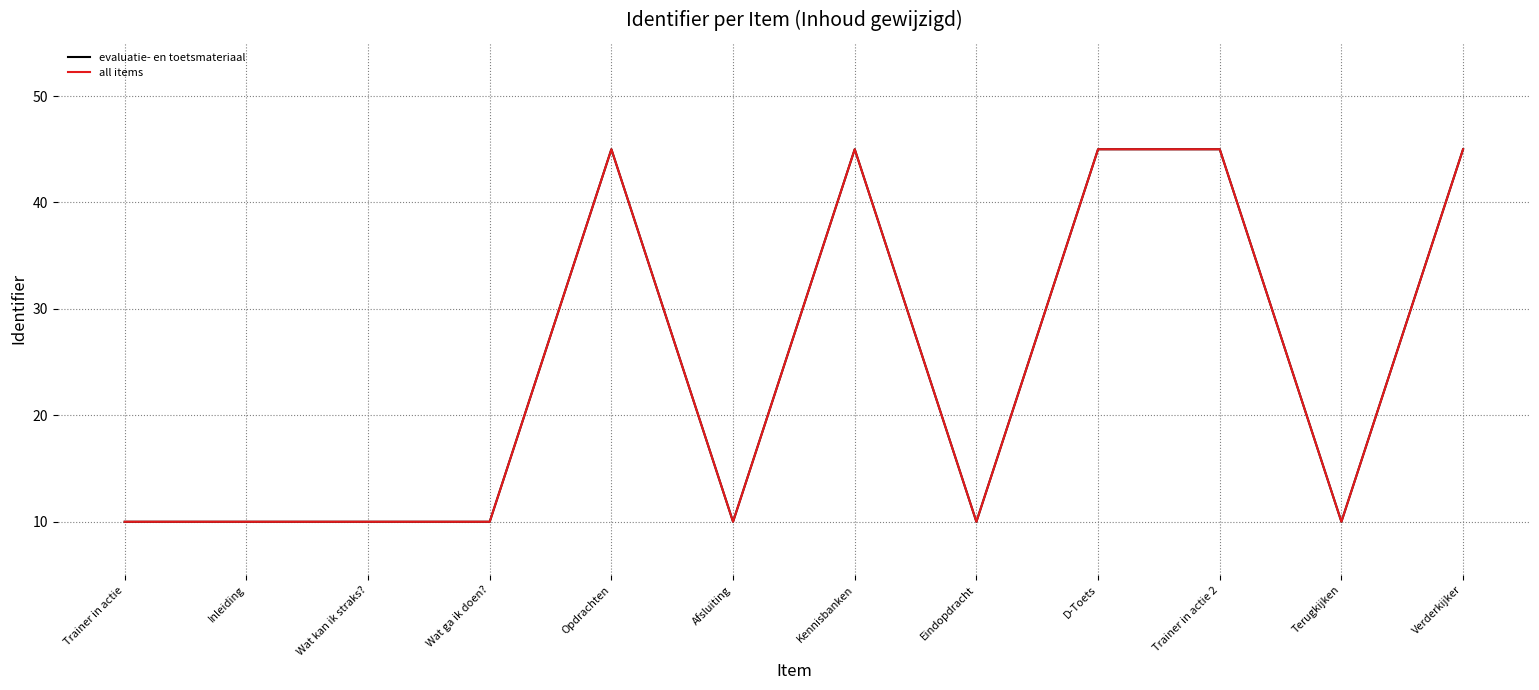

What is the minimum value shown in the chart?

10.0